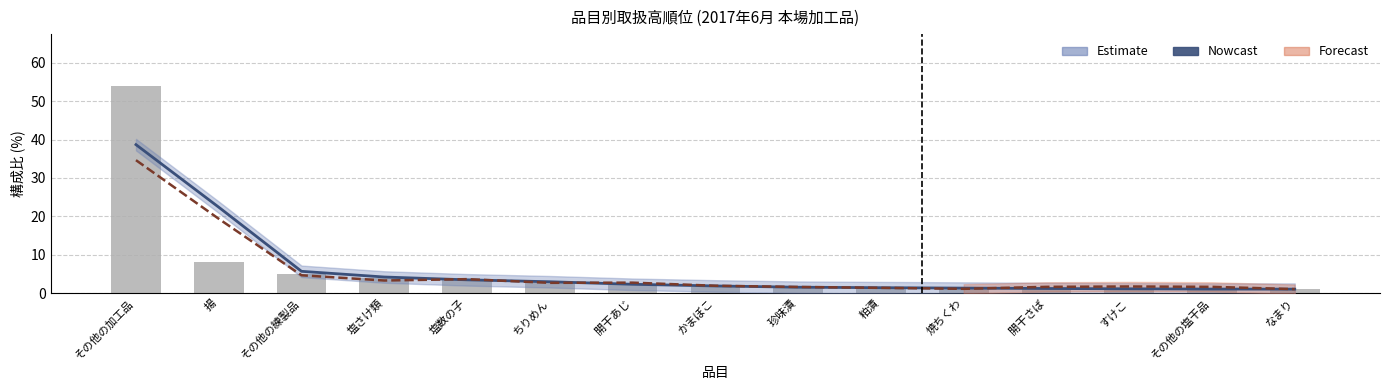

What is the difference between the maximum and minimum values in the Estimate (数量構成比) series?

37.6